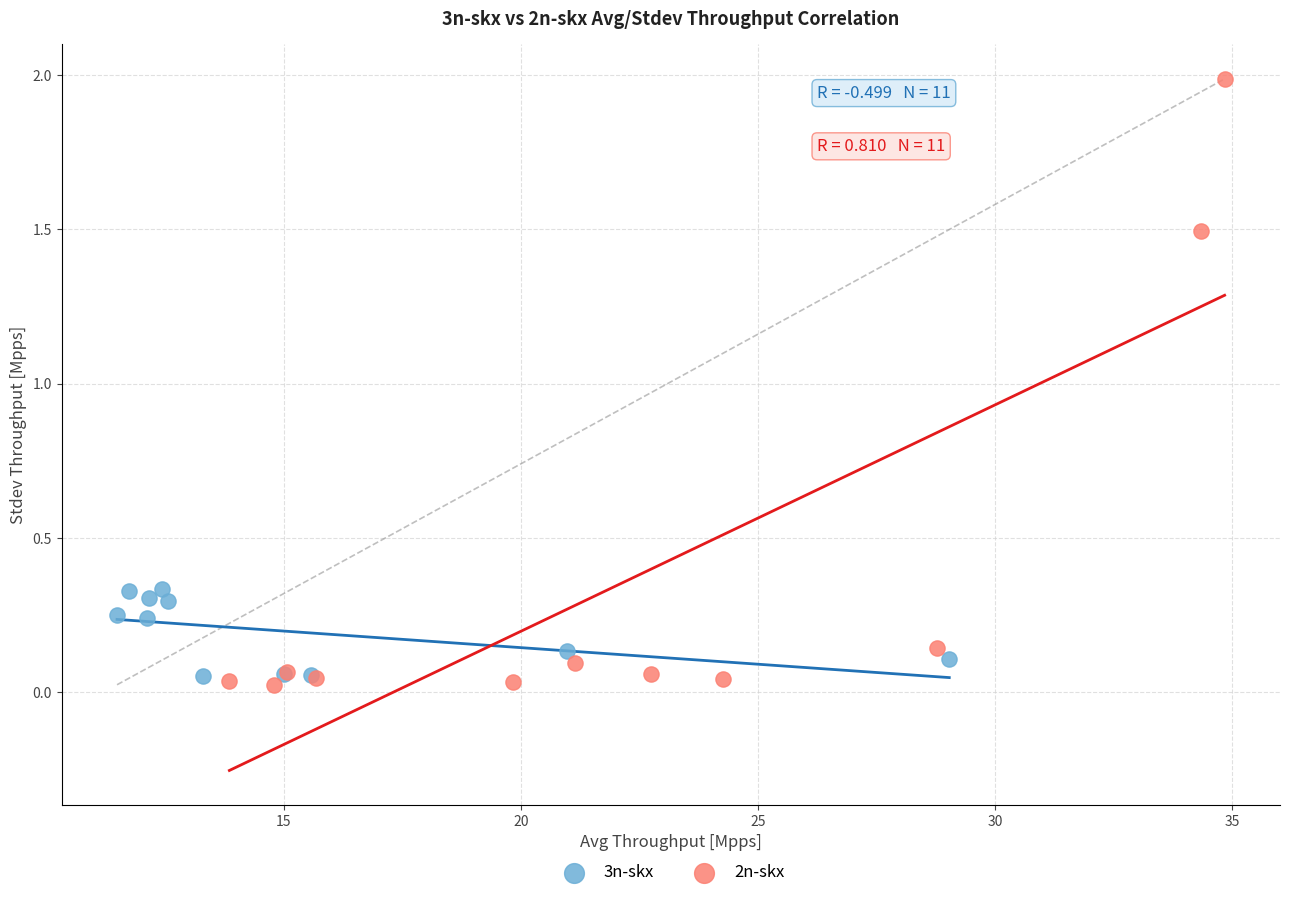

Which series has the largest Y range (max minus min)?

2n-skx